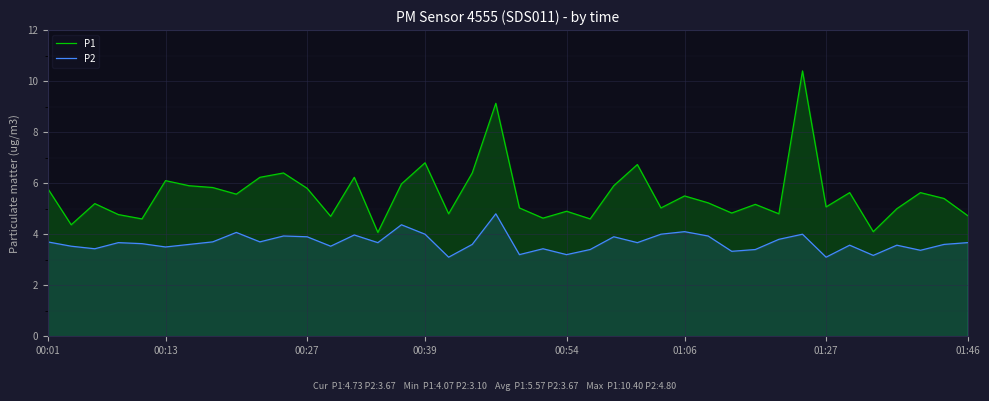

True or false: P1 and P2 intersect in this chart.

False